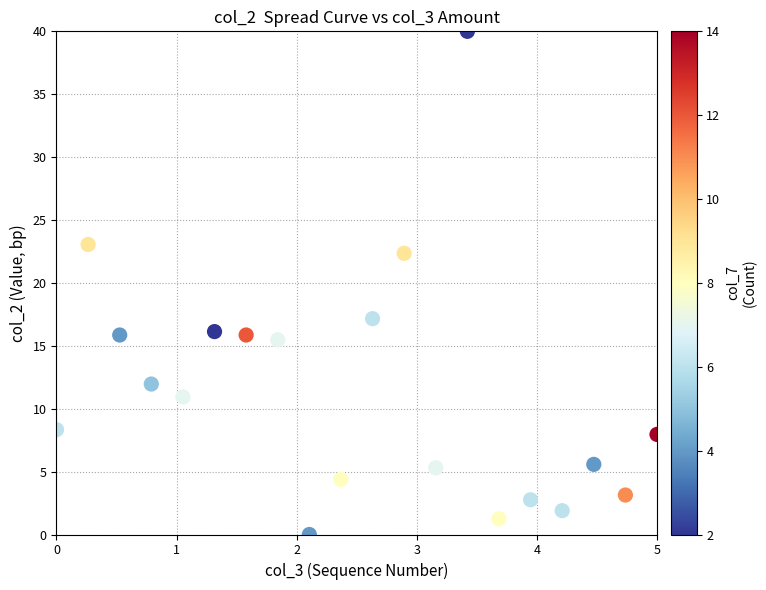

What is the range of Y values (max minus min)?

40.0